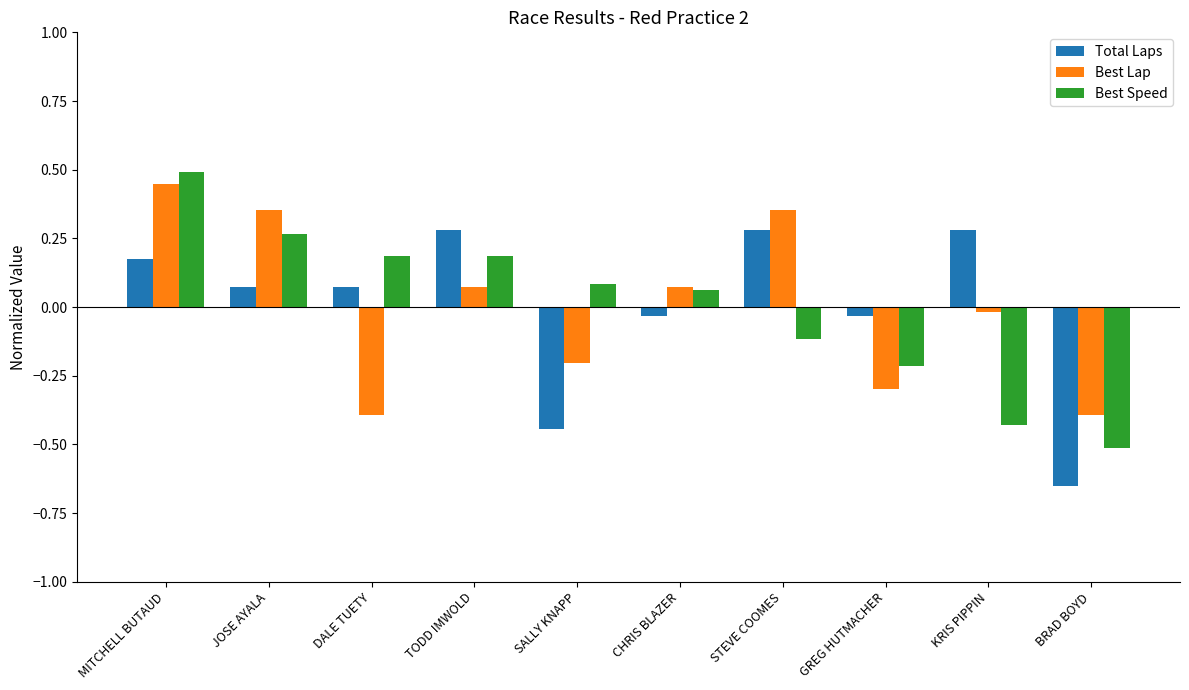

Which series changed the most between CHRIS BLAZER and GREG HUTMACHER?

Best Lap